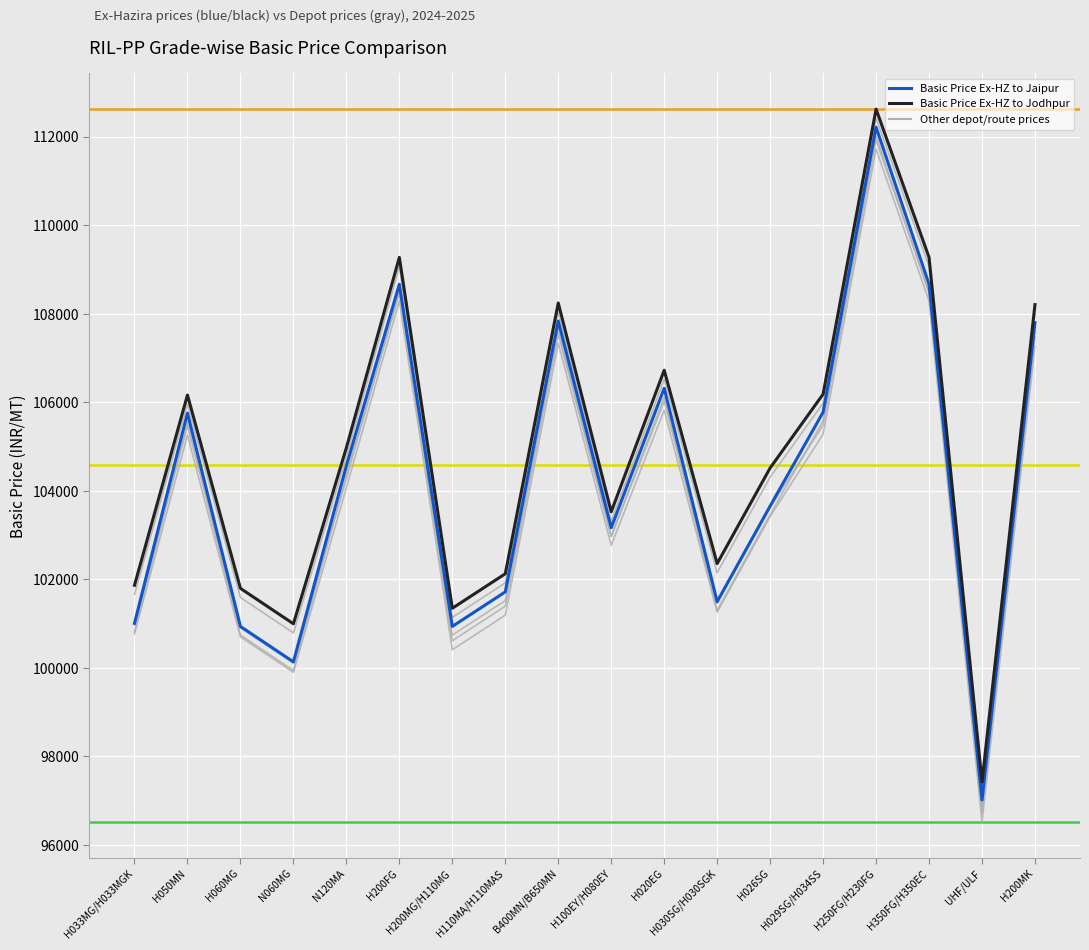

Does the chart display data point markers on the line(s)?

No